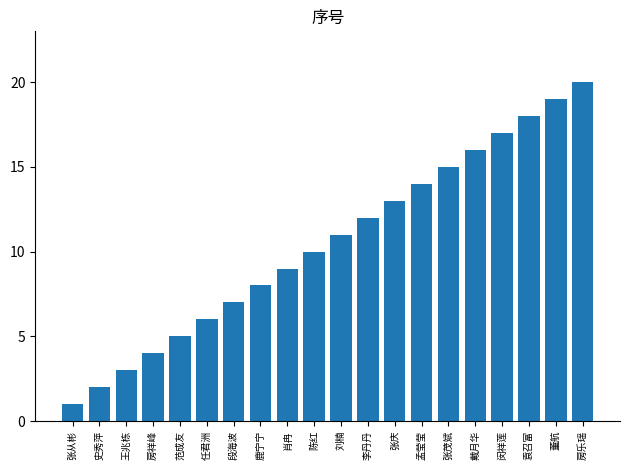

List the labels in order of value, largest first.

房乐瑶, 董航, 袁召富, 闵祥莲, 戴月华, 张茂斌, 孟莹莹, 张庆, 李丹丹, 刘楠, 陈红, 肖冉, 鹿宁宁, 段海波, 任君洲, 范成友, 房祥峰, 王兆栋, 史秀萍, 张从彬